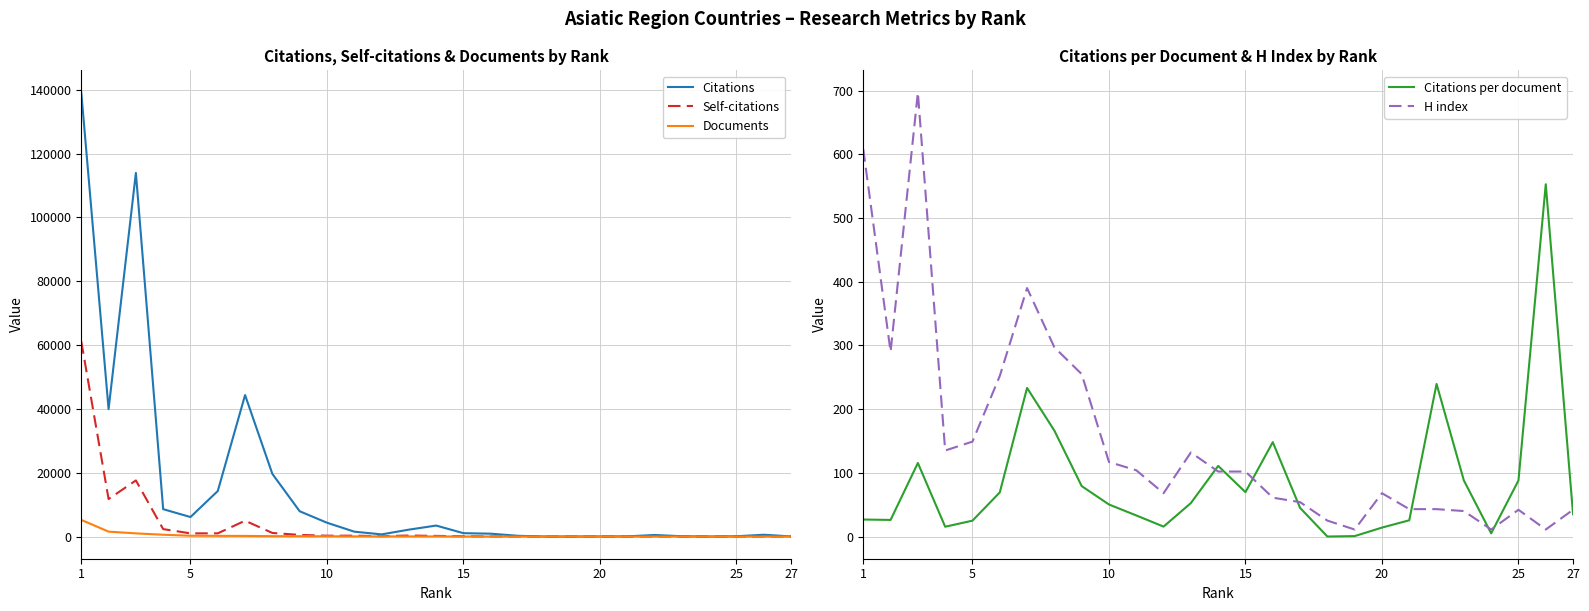

How many lines are shown in the chart?

5